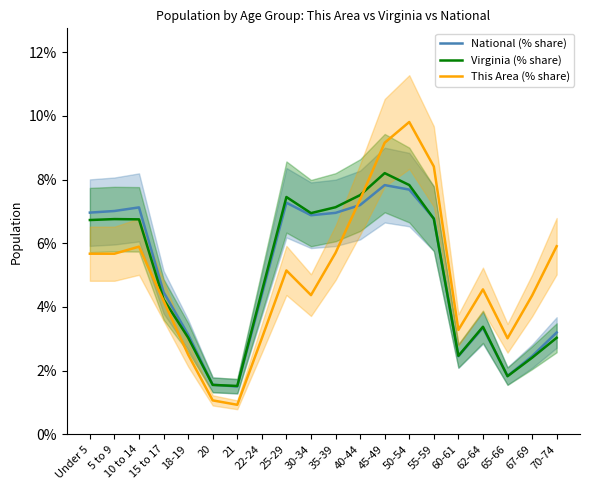

Read the Virginia (% share) value at 22-24.

4.5